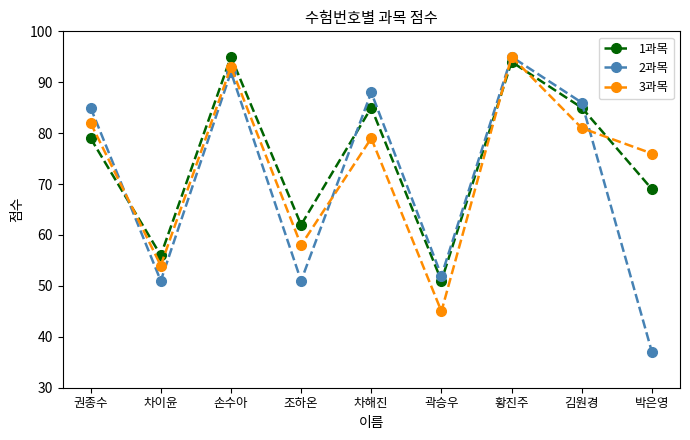

The 3과목 series shows 22 at 조하온. True or false?

False